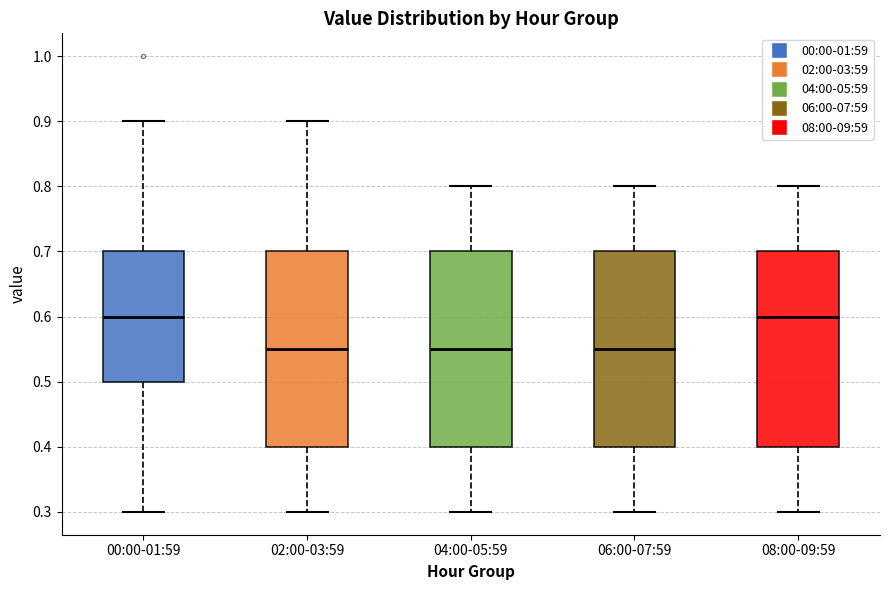

Reading left to right, transcribe this box plot: for each box, give where its median line is, the range the box spans, and where its two whiskers end, as read against the y-axis. The values are not printed on the chart, so give them approximately, as read against the axis.

00:00-01:59: median 0.60, box 0.50 to 0.70, whiskers 0.30 to 0.90
02:00-03:59: median 0.55, box 0.40 to 0.70, whiskers 0.30 to 0.90
04:00-05:59: median 0.55, box 0.40 to 0.70, whiskers 0.30 to 0.80
06:00-07:59: median 0.55, box 0.40 to 0.70, whiskers 0.30 to 0.80
08:00-09:59: median 0.60, box 0.40 to 0.70, whiskers 0.30 to 0.80